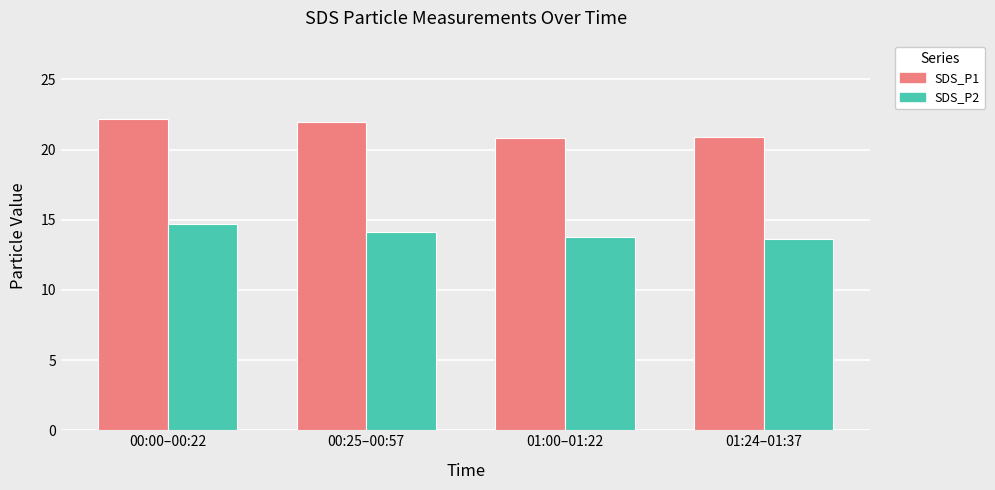

List the series in order of their overall mean, highest first.

SDS_P1, SDS_P2